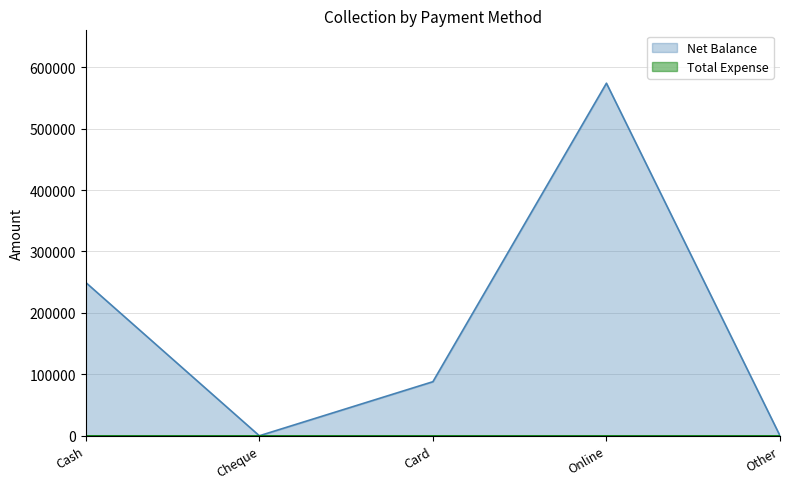

How many values are below 88000?

2